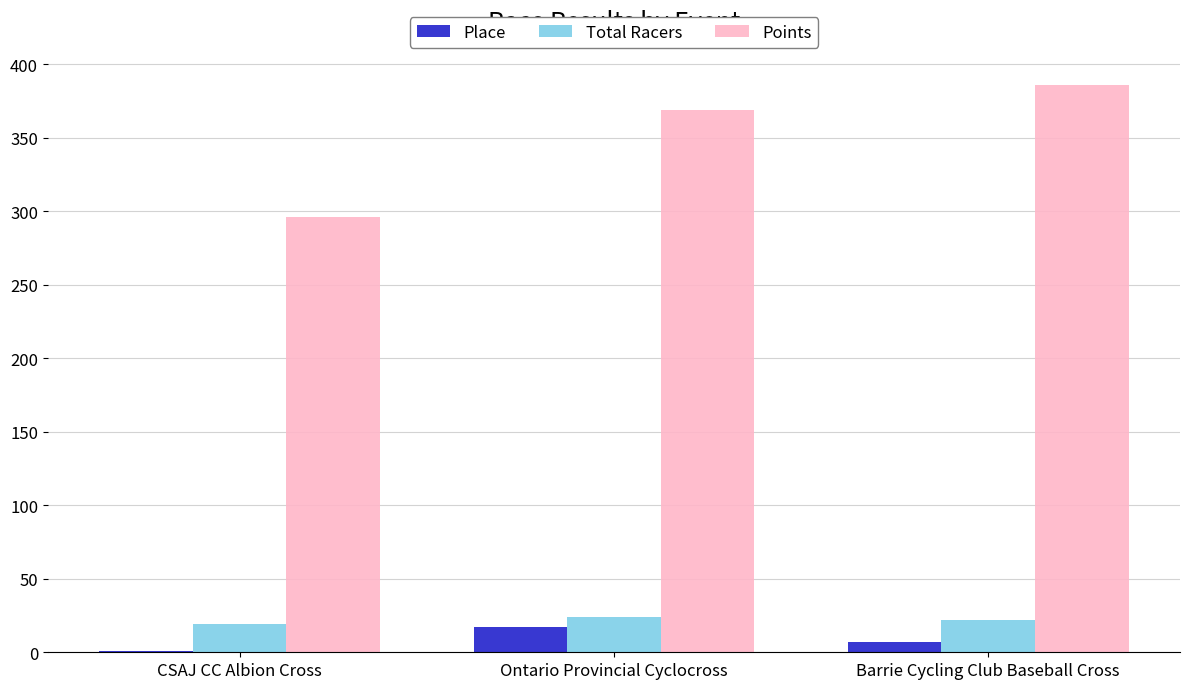

Reading right to left, list all the values displayed in this chart.

Place: Barrie Cycling Club Baseball Cross=7.0	Ontario Provincial Cyclocross=17.0	CSAJ CC Albion Cross=1.0
Total Racers: Barrie Cycling Club Baseball Cross=22.0	Ontario Provincial Cyclocross=24.0	CSAJ CC Albion Cross=19.0
Points: Barrie Cycling Club Baseball Cross=385.6	Ontario Provincial Cyclocross=368.5	CSAJ CC Albion Cross=296.2